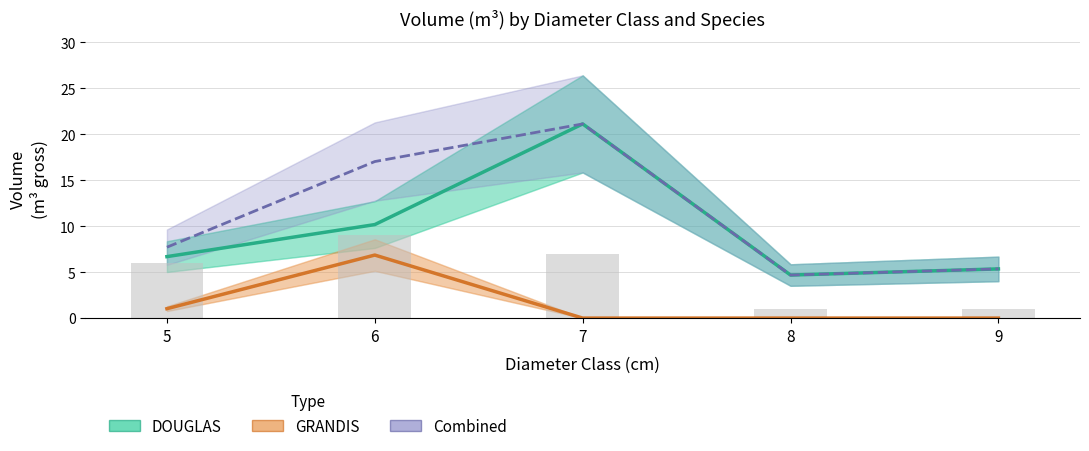

Are the bars horizontal?

No